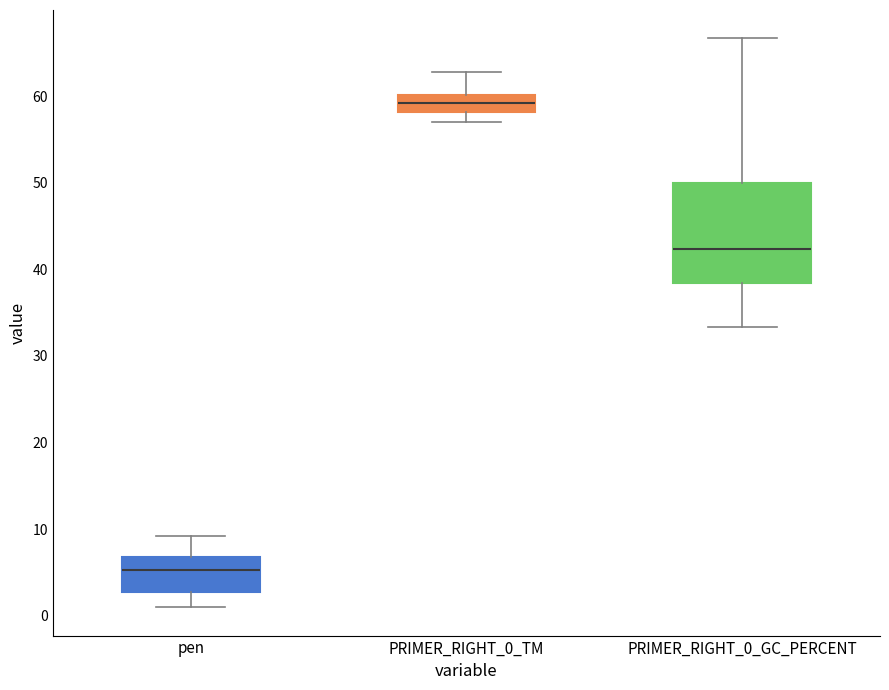

Which box's median line is the lowest?

pen